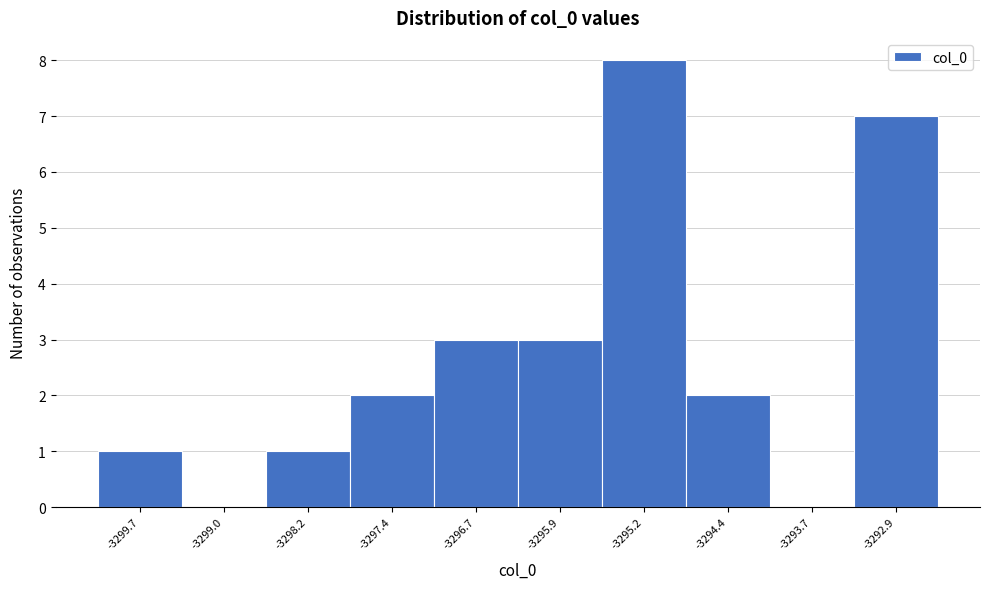

Reading left to right, extract all data points from this chart.

-3299.7=1	-3299.0=0	-3298.2=1	-3297.4=2	-3296.7=3	-3295.9=3	-3295.2=8	-3294.4=2	-3293.7=0	-3292.9=7